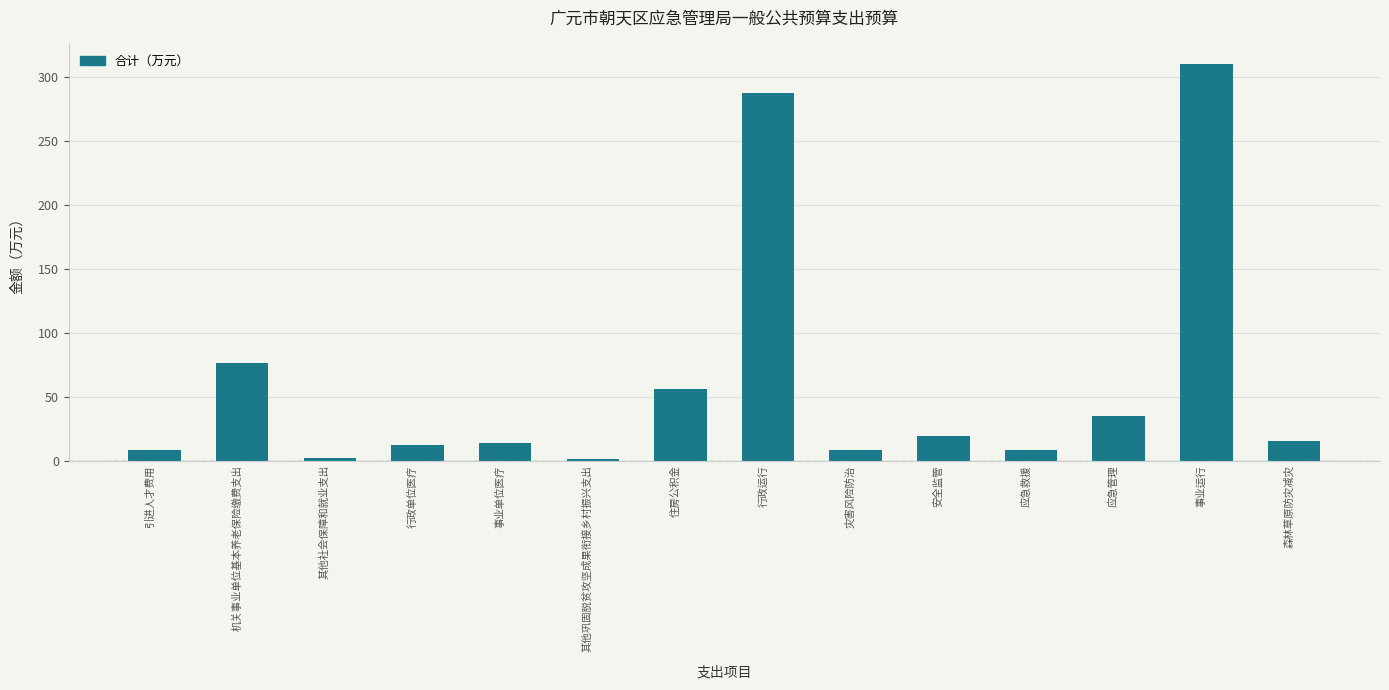

Approximately how many times larger is the value at 森林草原防灾减灾 compared to 安全监管?

0.8